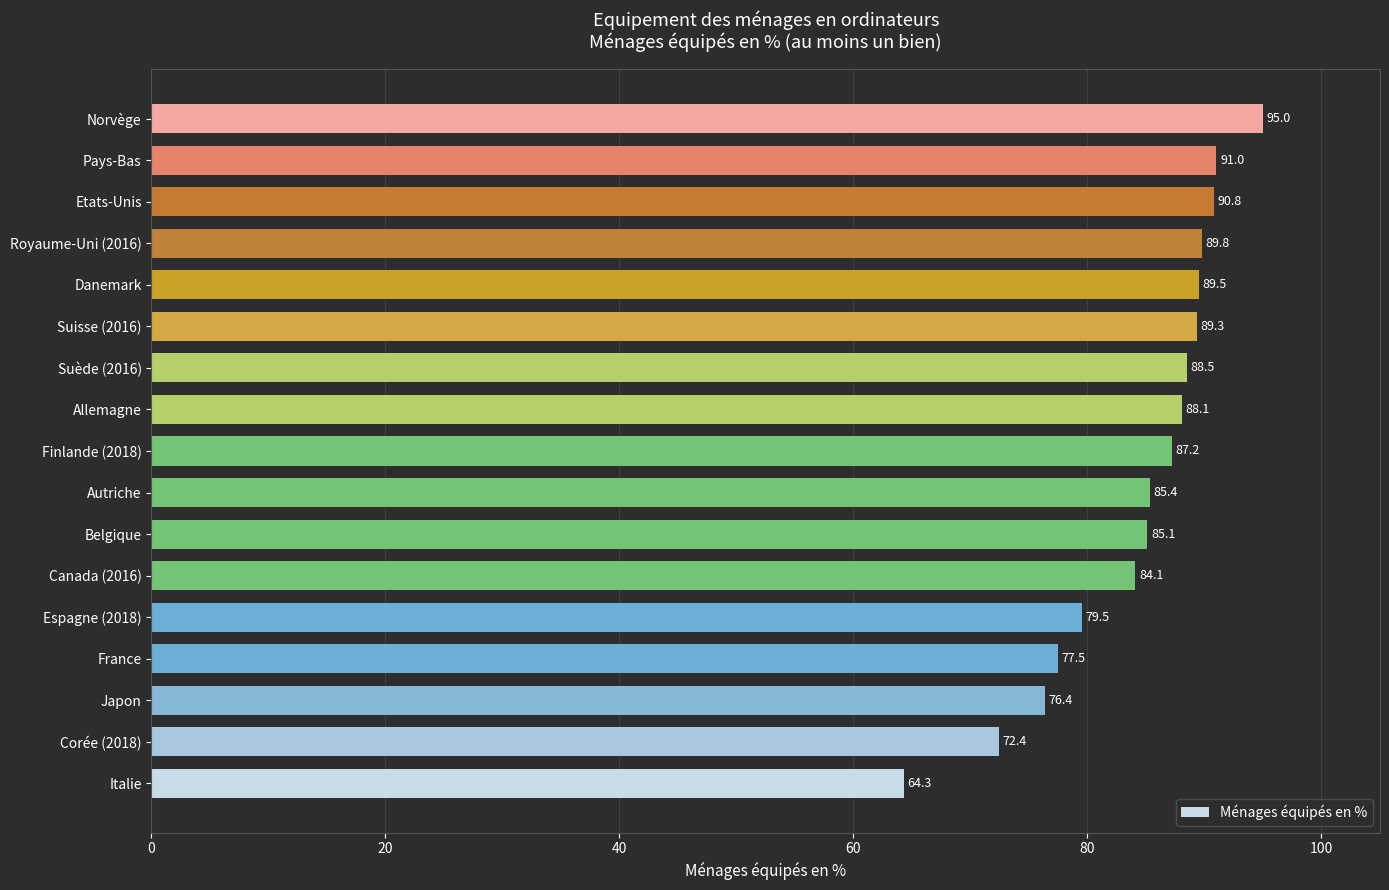

True or false: the data shows 35.4 at Etats-Unis.

False